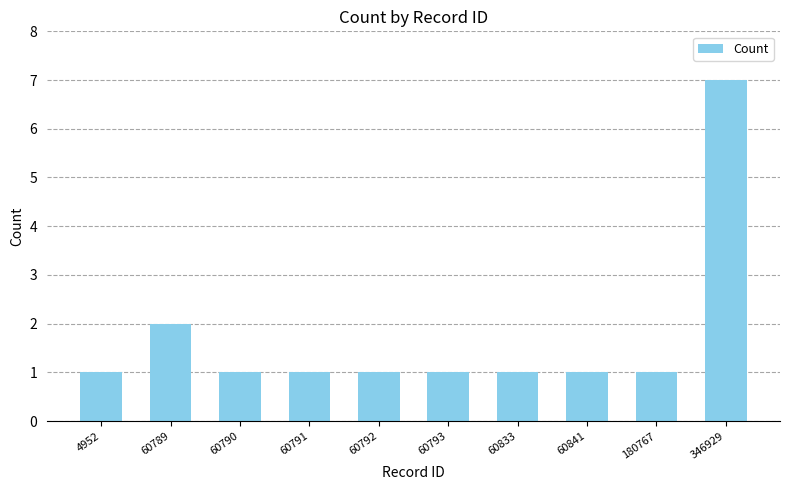

What is the value of the 2nd bar from the left?

2